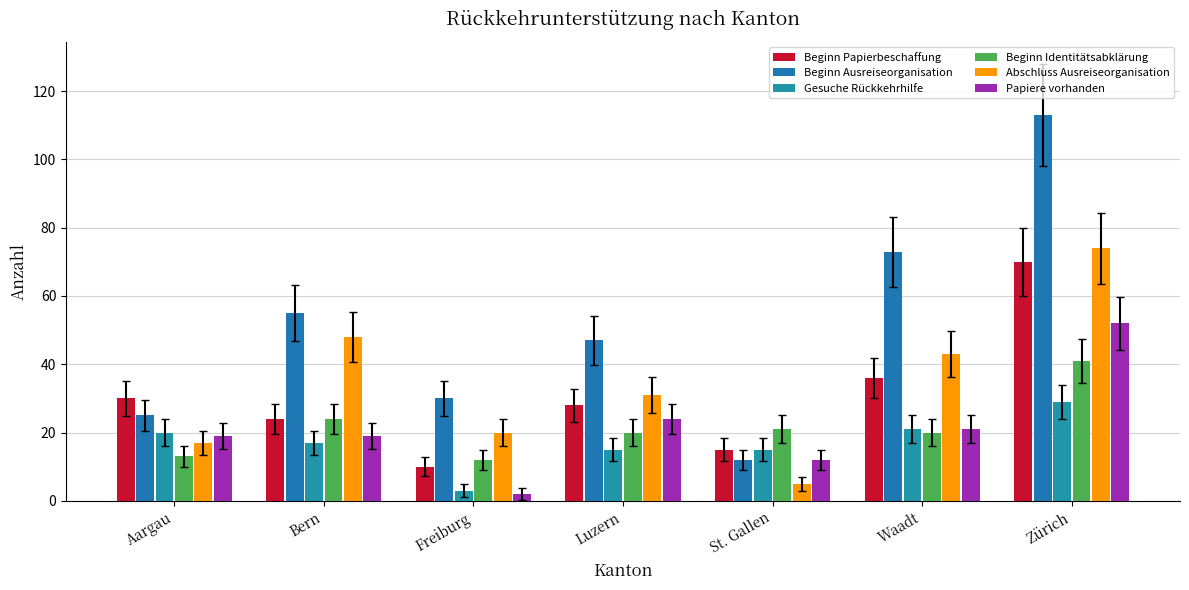

At which category is the sum across all series the highest?

Zürich